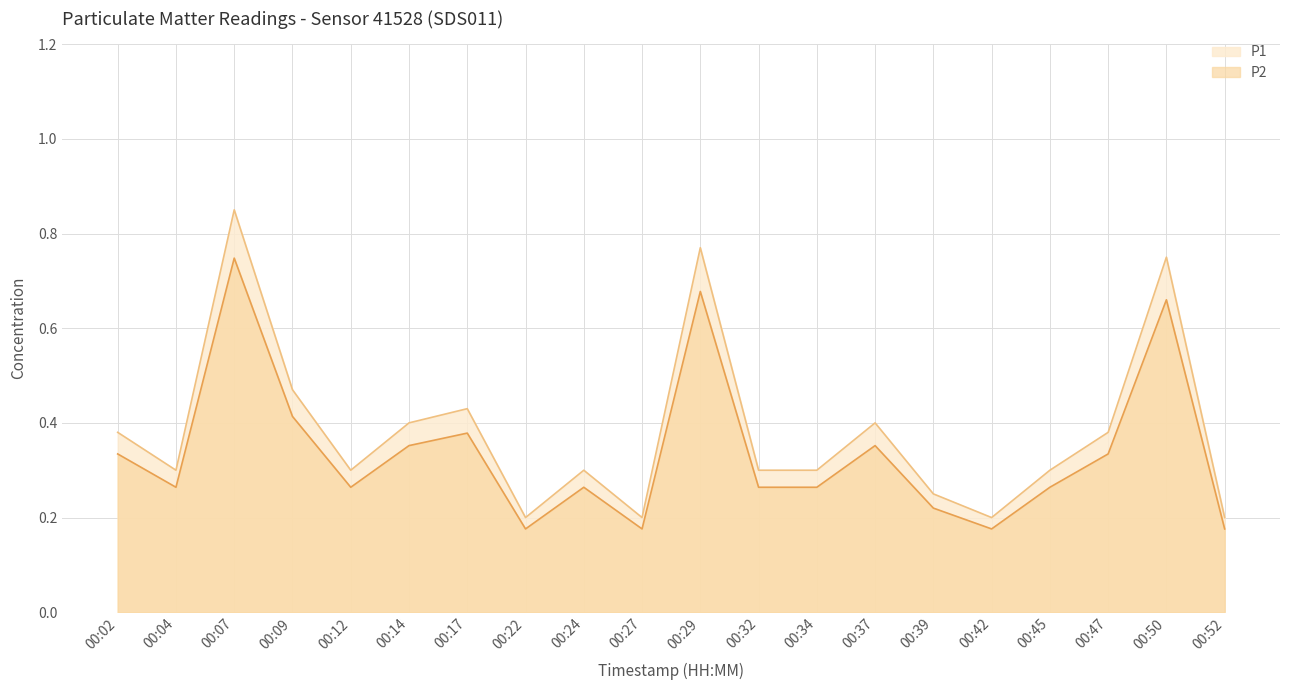

Is the value of P2 at 00:12 greater than the value of P1 at 00:52?

Yes